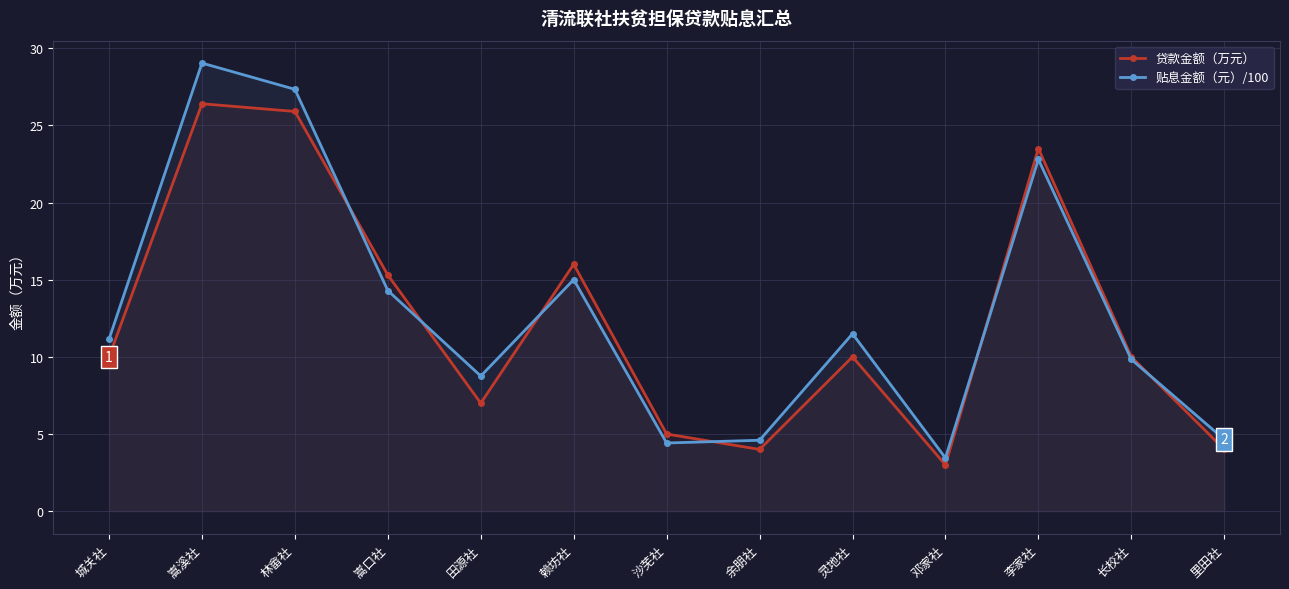

Reading left to right, transcribe all the data shown in this chart.

贷款金额（万元）: 城关社=10.0	嵩溪社=26.4	林畲社=25.9	嵩口社=15.3	田源社=7.0	赖坊社=16.0	沙芜社=5.0	余朋社=4.0	灵地社=10.0	邓家社=3.0	李家社=23.5	长校社=10.0	里田社=4.0
贴息金额（元）/100: 城关社=11.1	嵩溪社=29.0	林畲社=27.3	嵩口社=14.3	田源社=8.8	赖坊社=15.0	沙芜社=4.4	余朋社=4.6	灵地社=11.5	邓家社=3.4	李家社=22.8	长校社=9.8	里田社=4.7